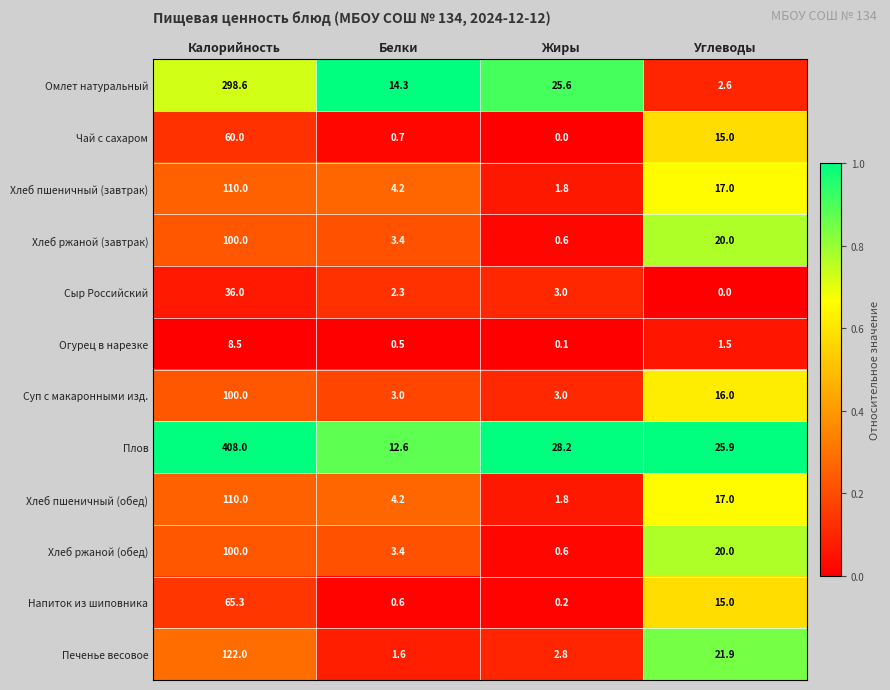

Which series changed the most between Белки and Жиры?

Плов